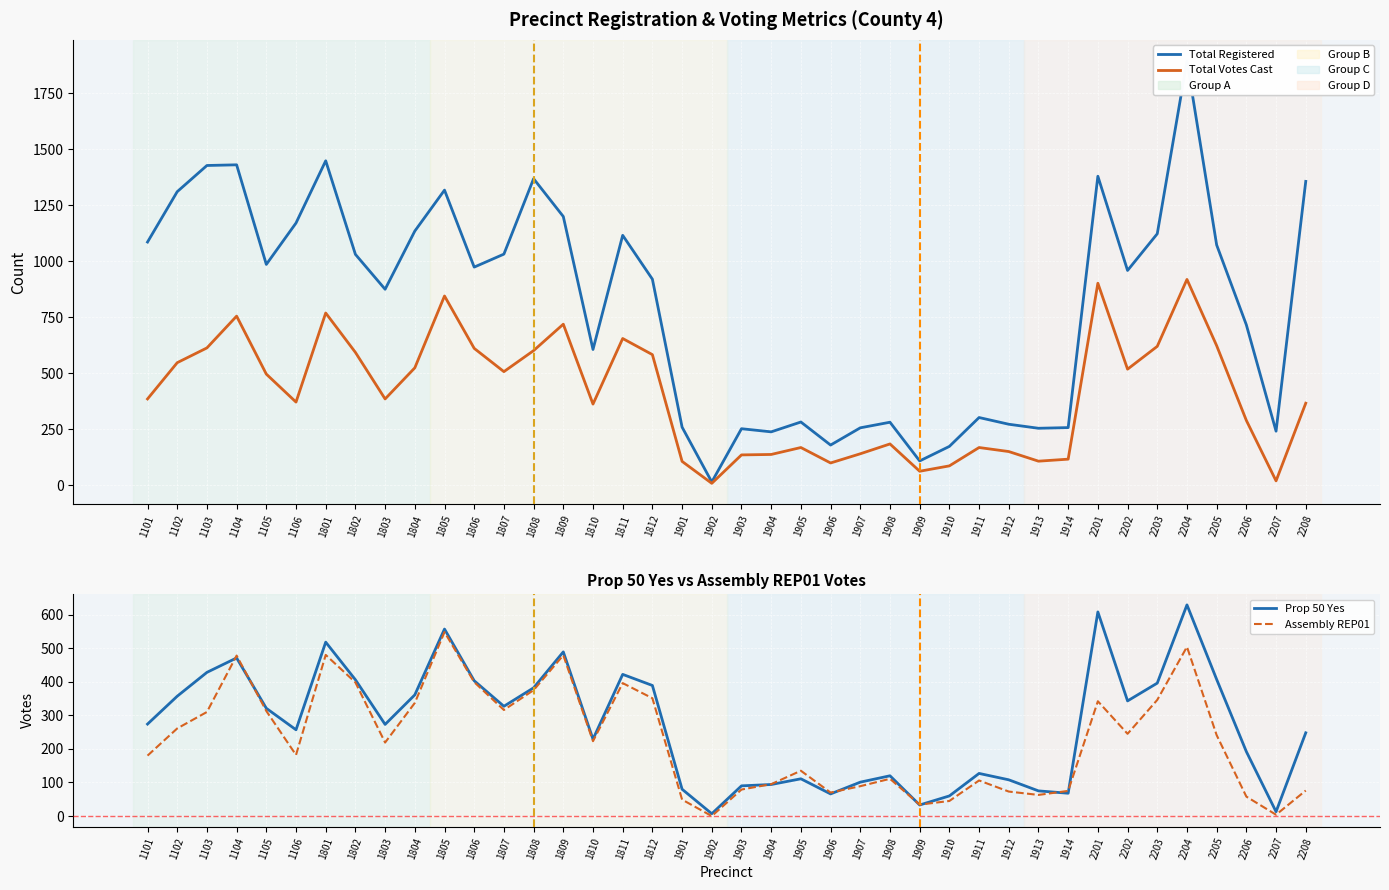

What are all the series names shown in the legend?

Total Registered, Total Votes Cast, Prop 50 Yes, Assembly REP01